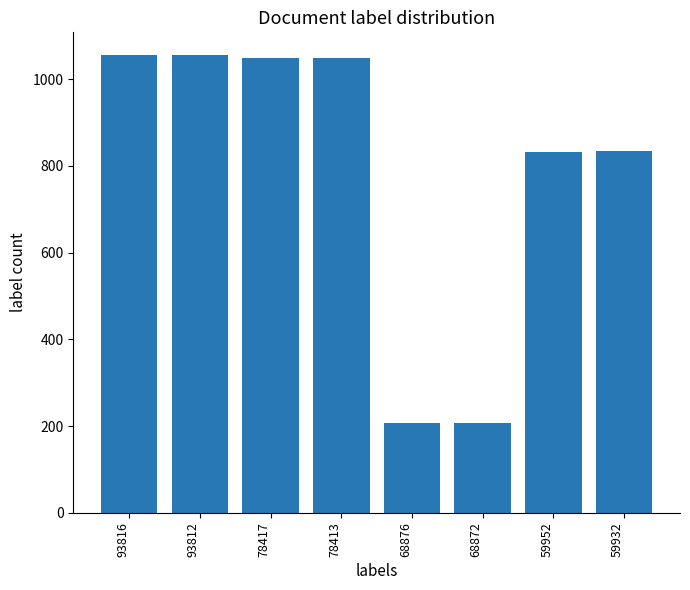

Between 68872 and 78413, which is larger?

78413